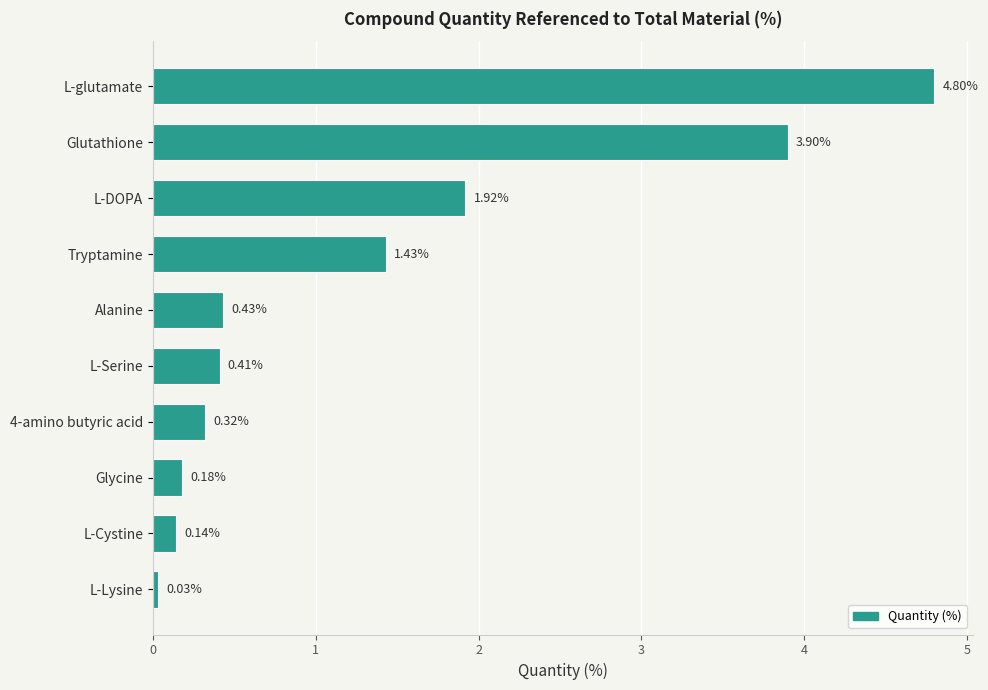

What is the difference between the maximum and second lowest values?

4.7